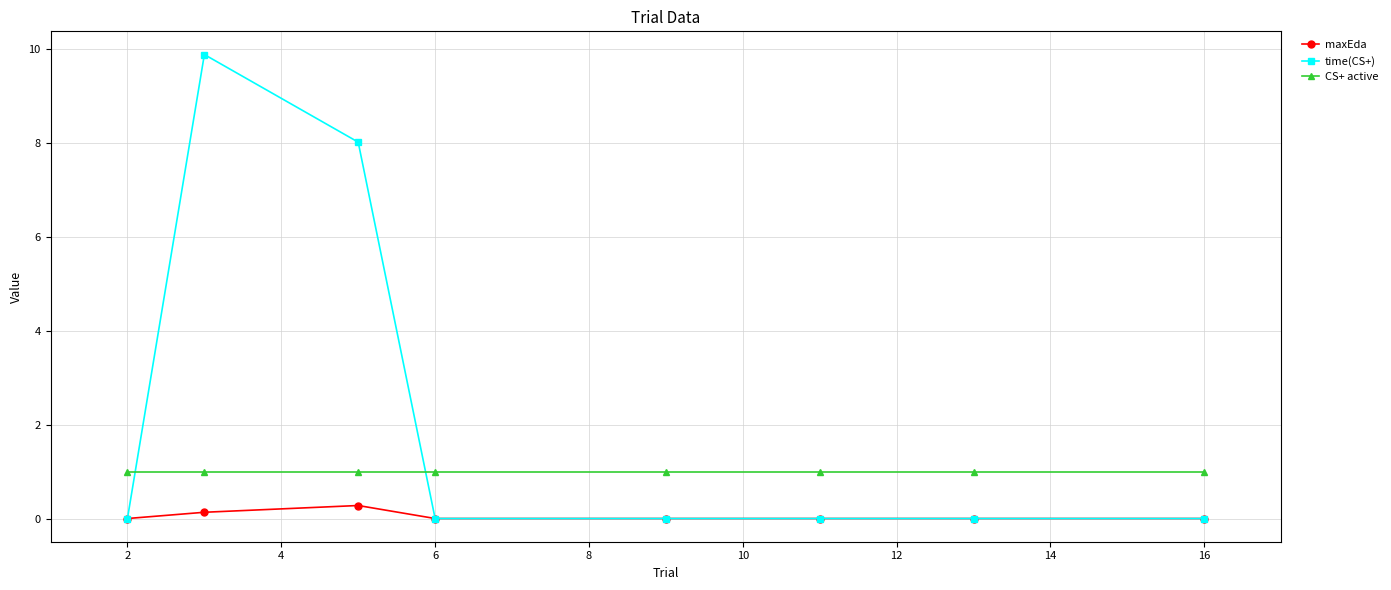

Which series has the largest total across all categories?

time(CS+)